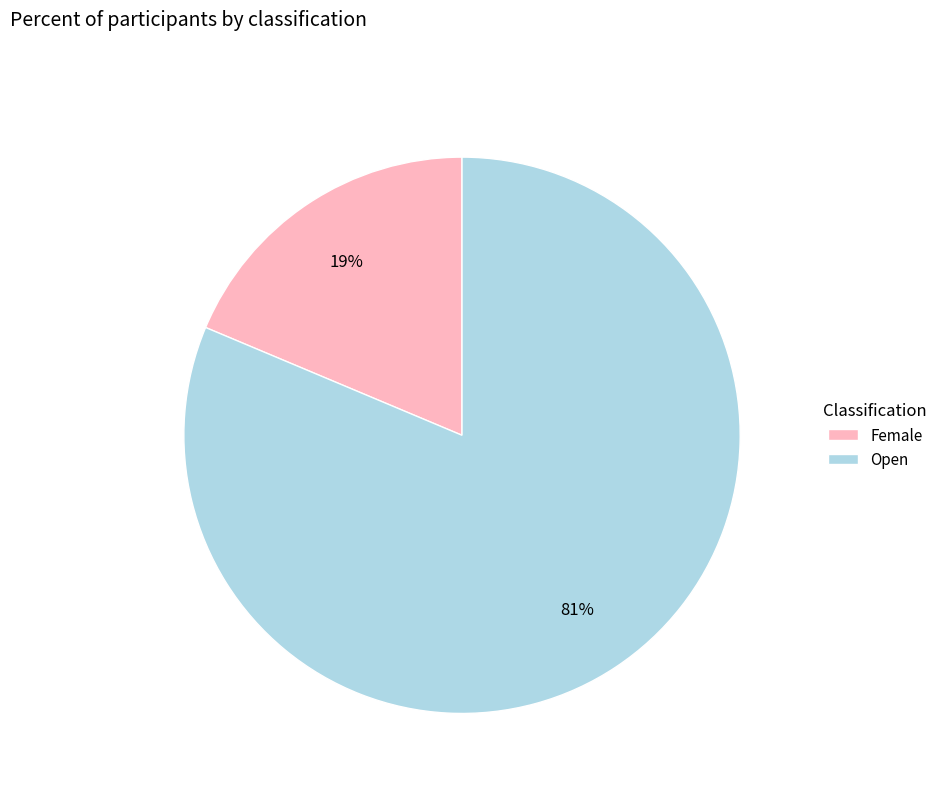

Is Female the majority of the pie?

No